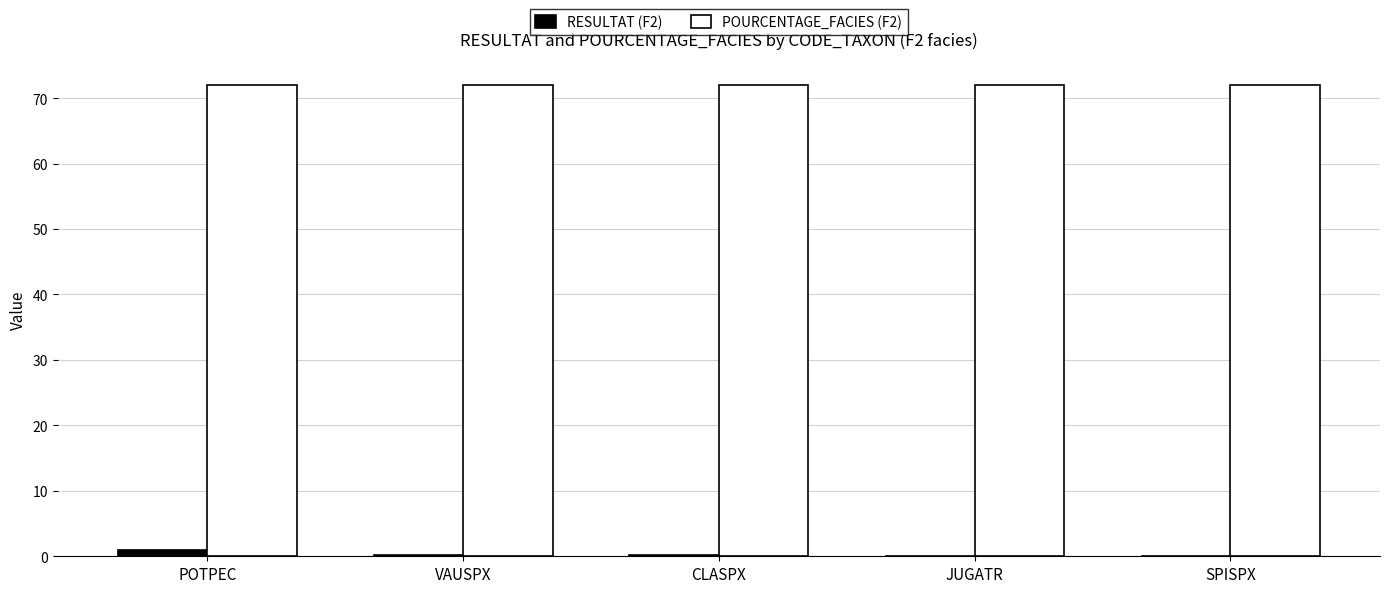

What is the sum of all RESULTAT (F2) values?

1.3